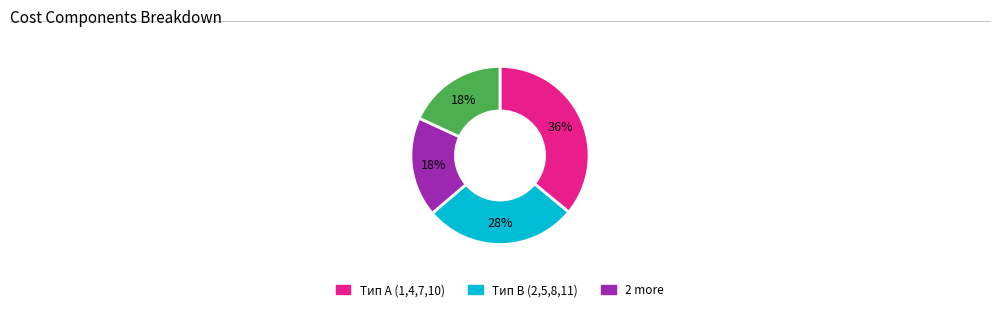

To the nearest percent, what is the average slice percentage?

25%